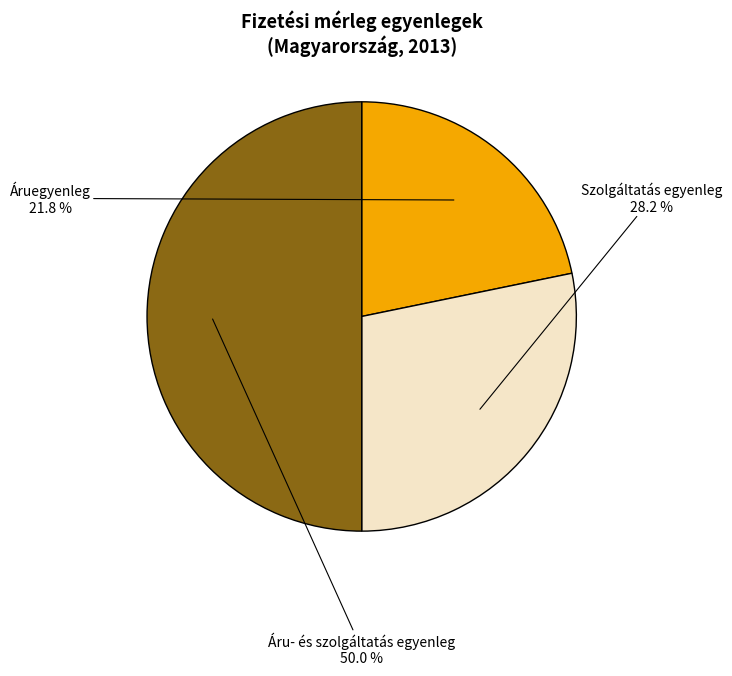

Rank the categories by value from lowest to highest.

Áruegyenleg, Szolgáltatás egyenleg, Áru- és szolgáltatás egyenleg